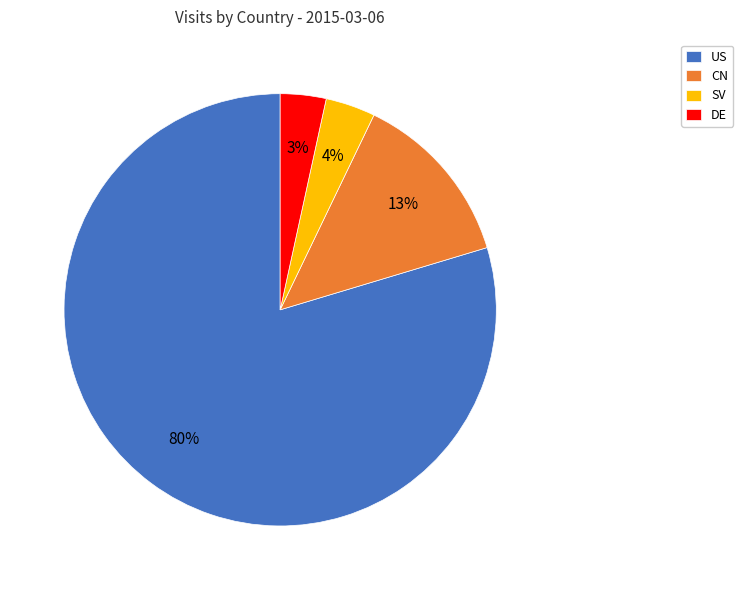

True or false: CN accounts for 1% of the total.

False